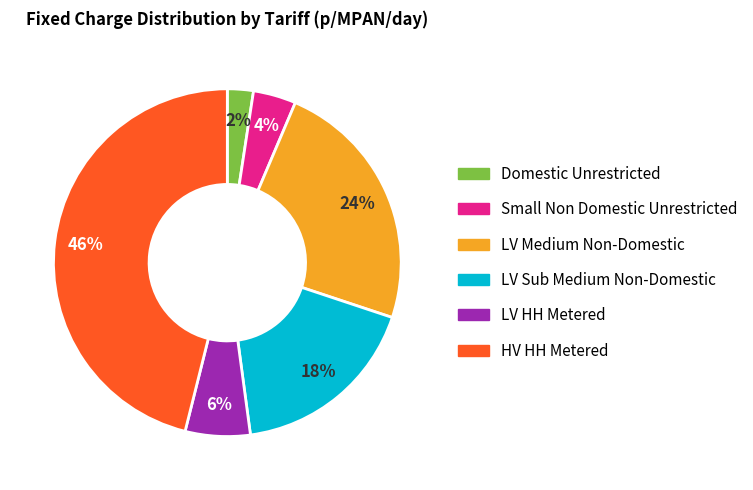

What is the largest slice in the pie chart?

HV HH Metered